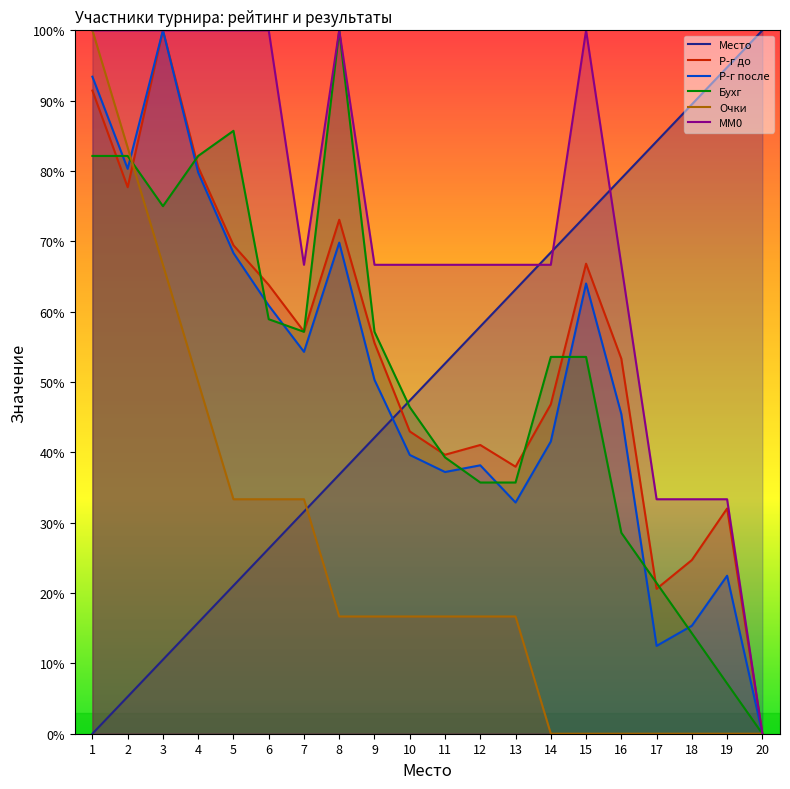

How many intersections are there between Р-г до and Бухг?

10